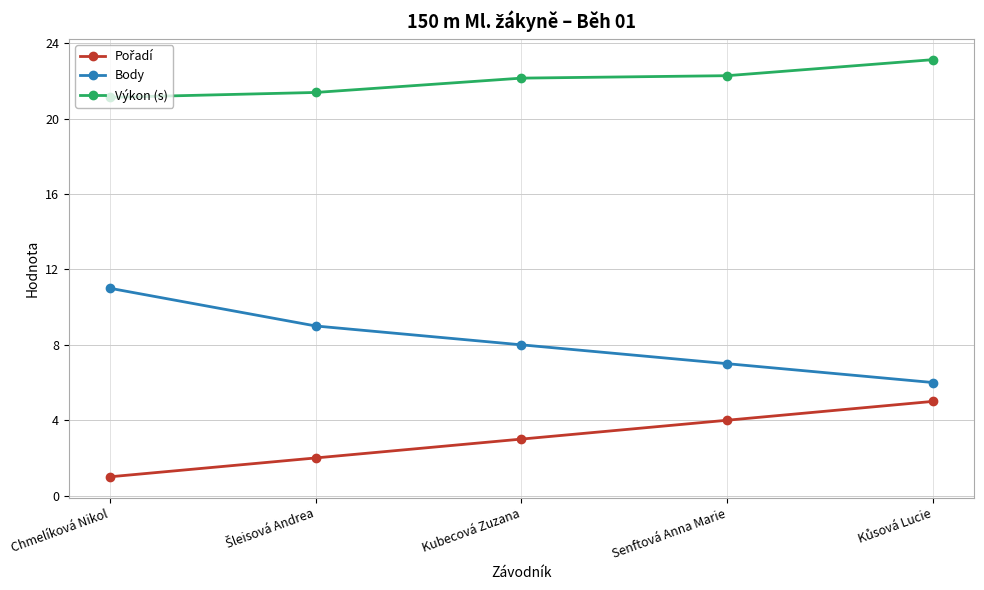

What is the sum of all Body values?

41.0